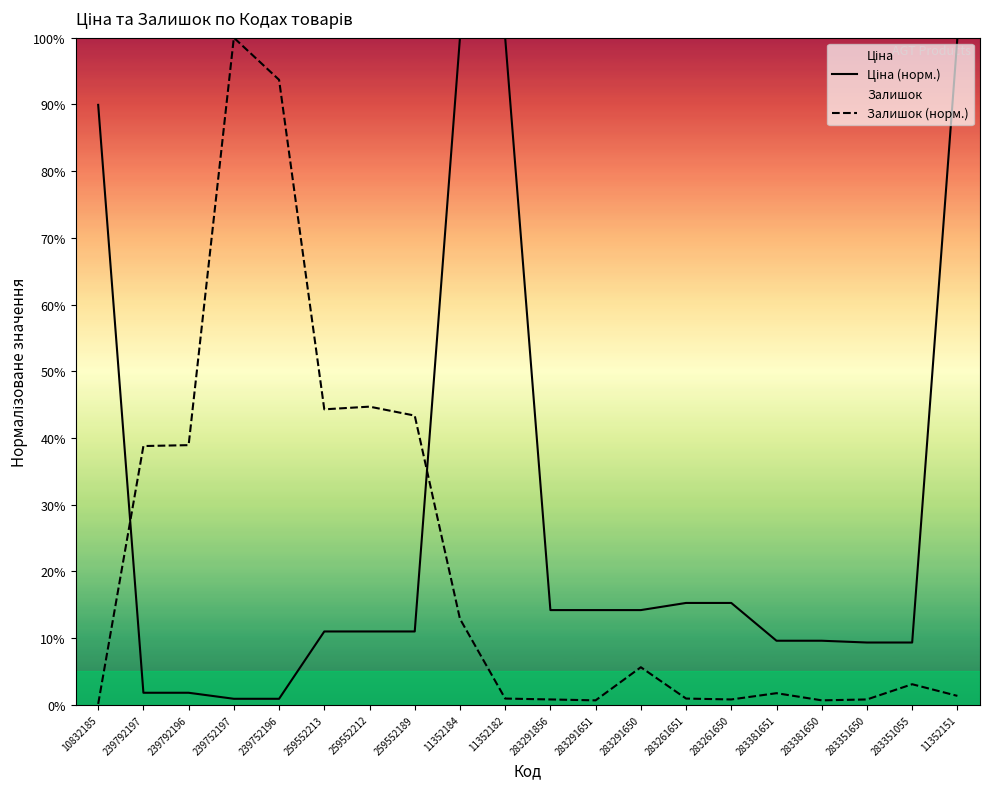

Reading right to left, transcribe all the data shown in this chart.

Ціна (норм.): 100.0	9.3	9.3	9.6	9.6	15.3	15.3	14.2	14.2	14.2	100.0	100.0	11.0	11.0	11.0	0.9	0.9	1.8	1.8	89.9
Залишок (норм.): 1.3	3.1	0.8	0.7	1.7	0.8	0.9	5.6	0.7	0.8	0.9	12.9	43.4	44.7	44.3	93.7	100.0	38.9	38.8	0.1